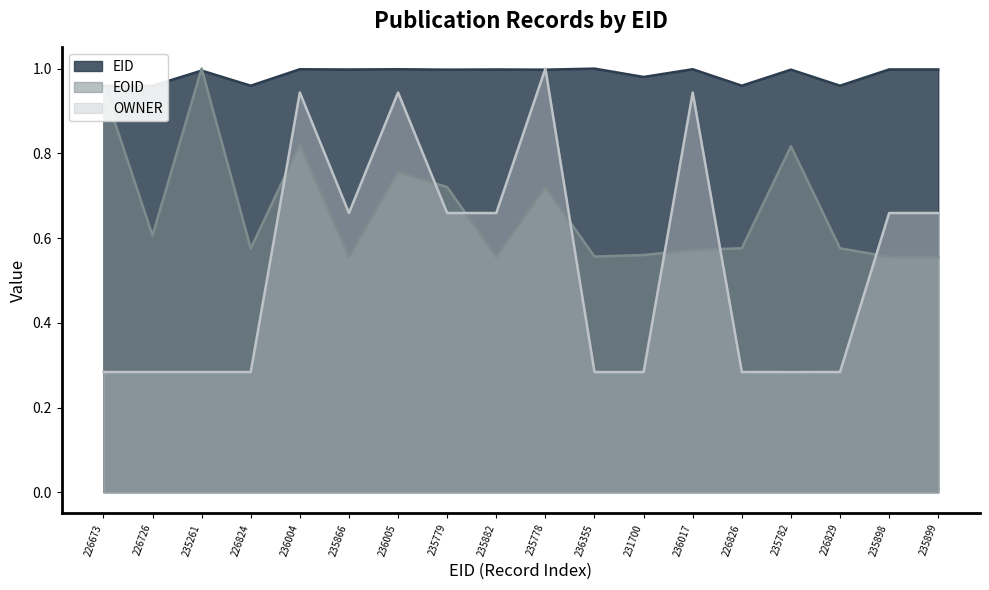

Between 235261 and 235866, which series saw the biggest shift?

EOID